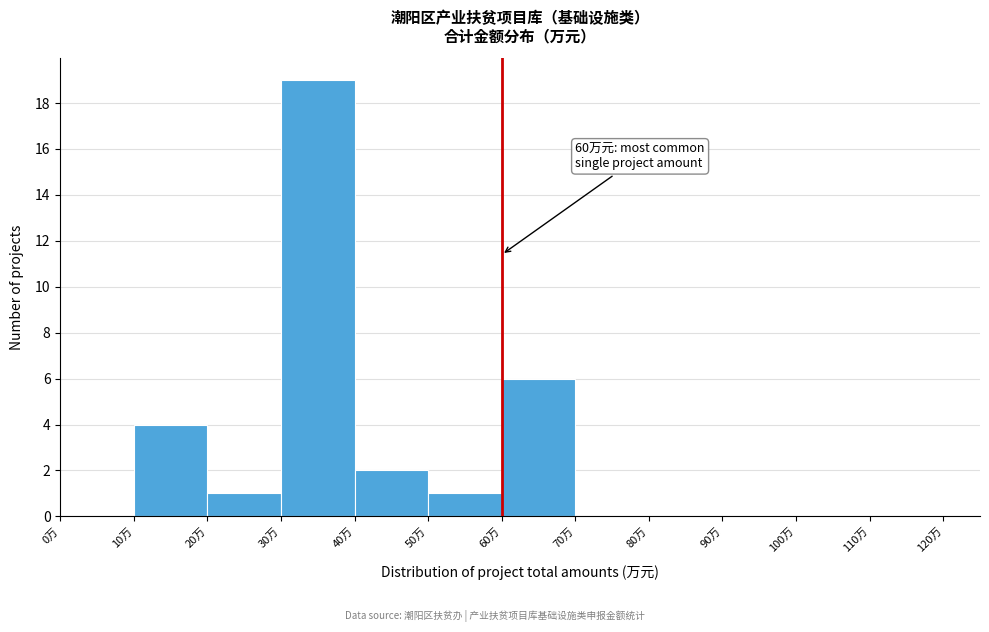

Which range on the x-axis has the tallest bar?

30 to 40